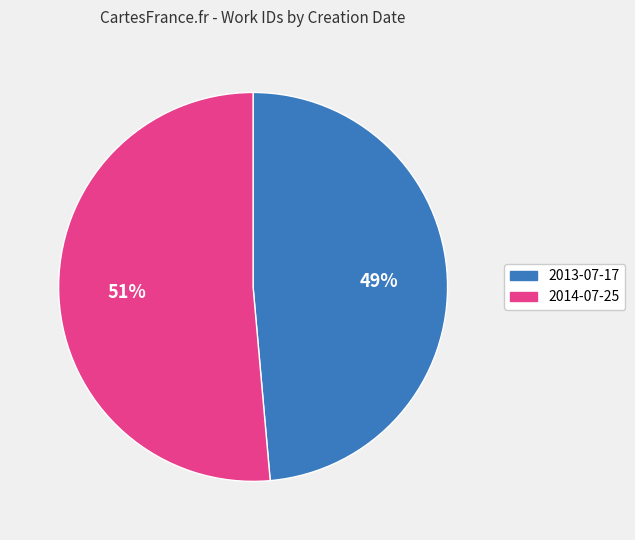

Rank the categories by value from highest to lowest.

2014-07-25, 2013-07-17